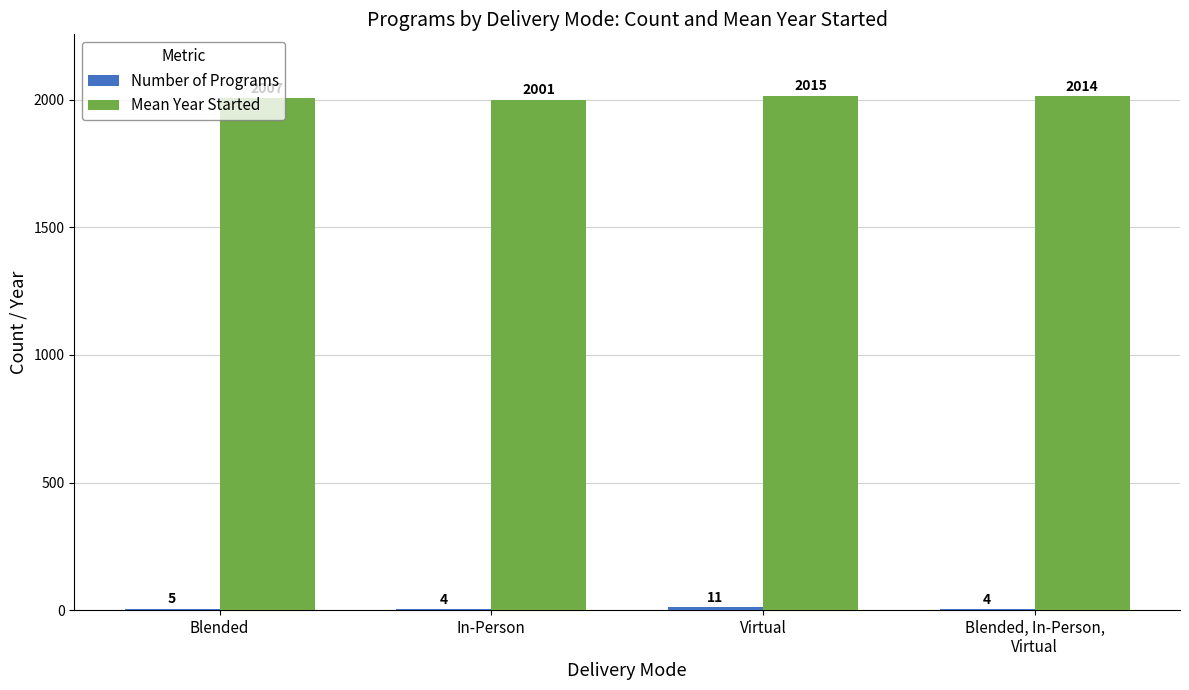

Which series has the largest range (max minus min)?

Mean Year Started